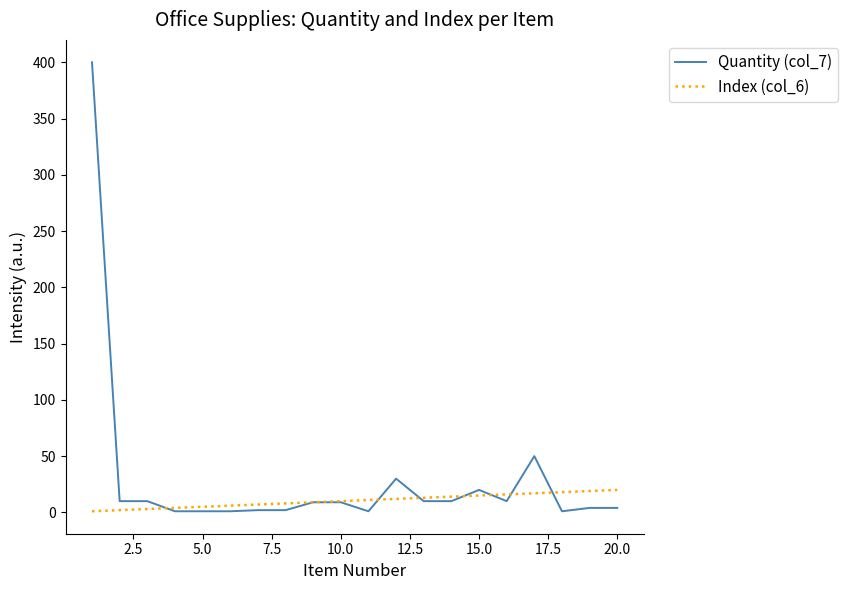

List the series in order of their peak value, highest first.

Quantity (col_7), Index (col_6)